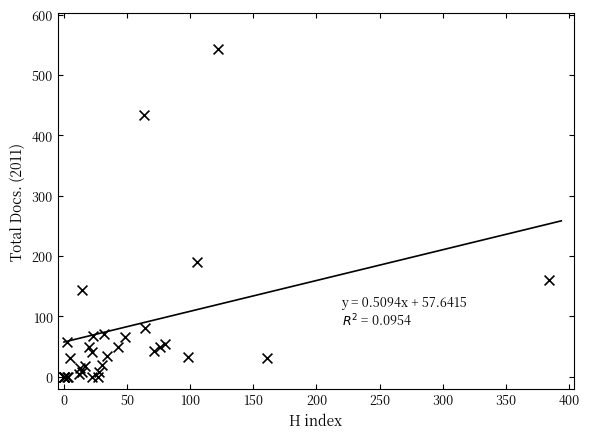

What Y value in the scatter plot is closest to 271?

190